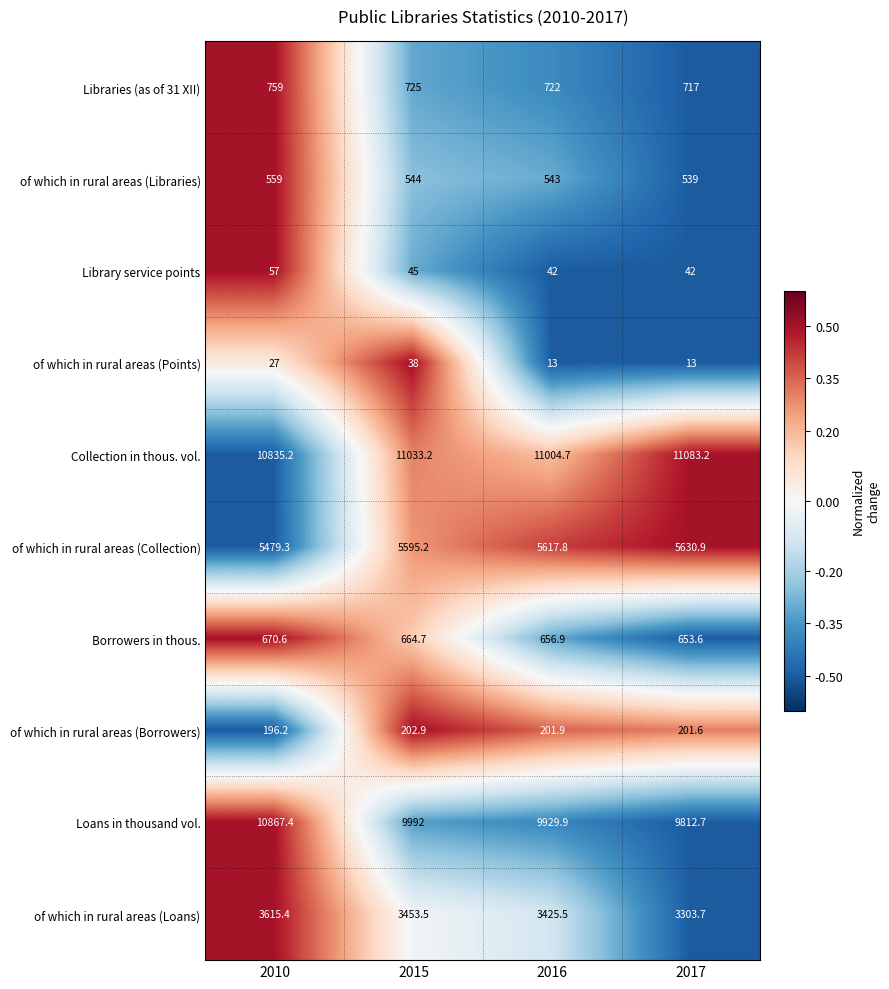

What is the total value across all series at 2010?

33066.1